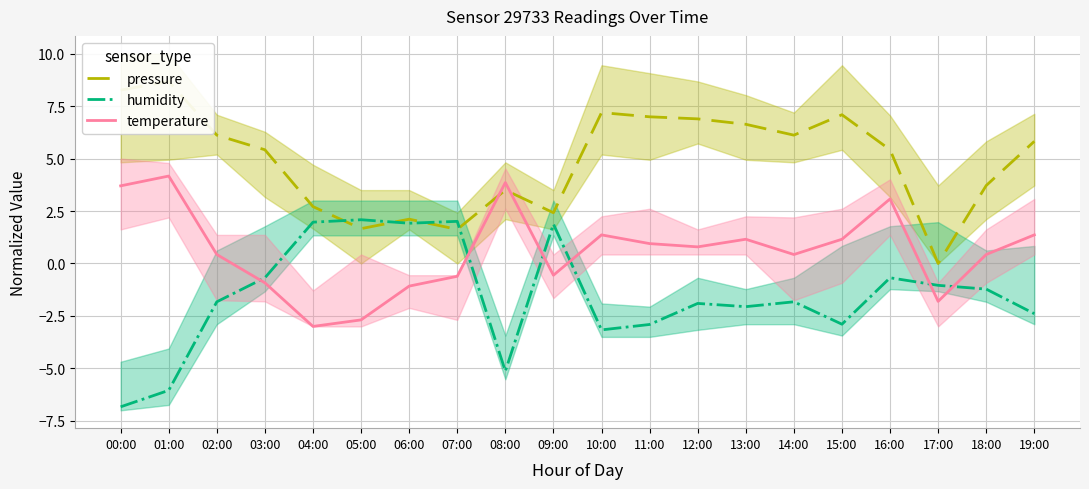

The value of pressure at 08:00 is 5.9. True or false?

False